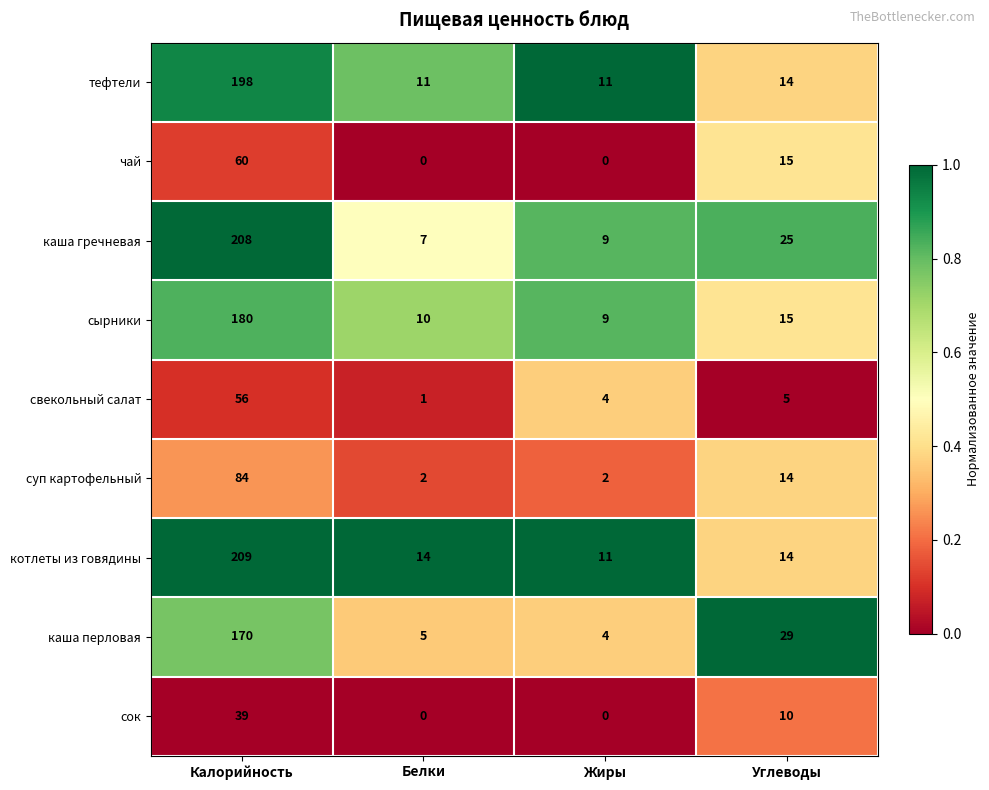

Rank the categories by сырники value from lowest to highest.

Жиры, Белки, Углеводы, Калорийность